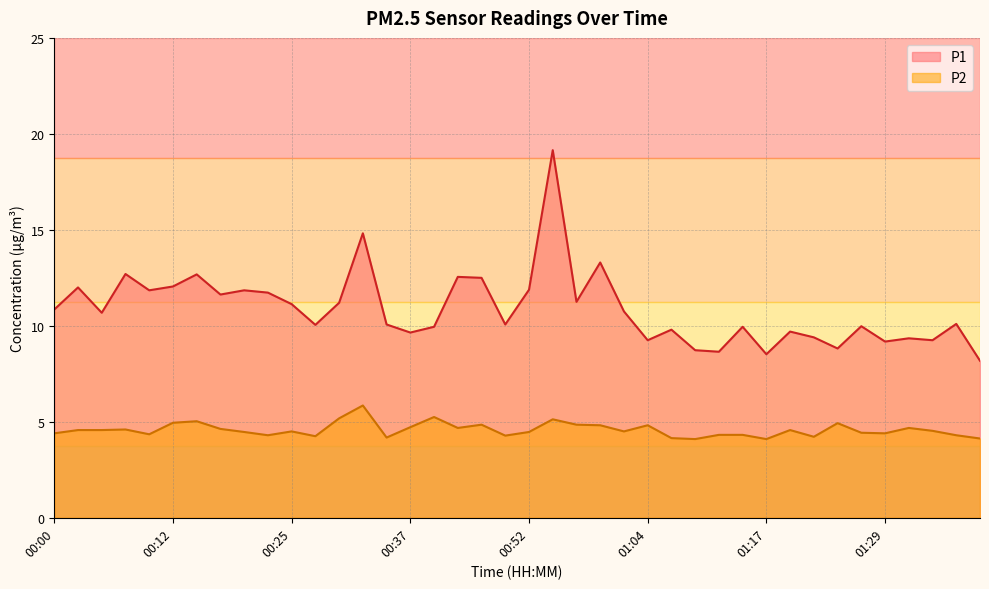

Is the value of P1 at 00:20 greater than the value of P2 at 00:32?

Yes